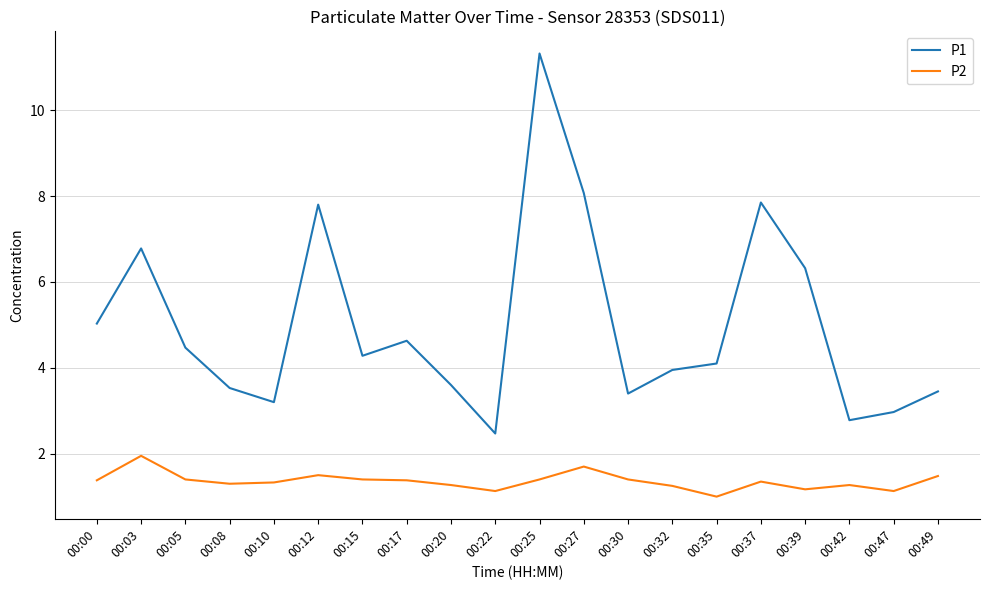

True or false: P1 and P2 cross at least once.

False